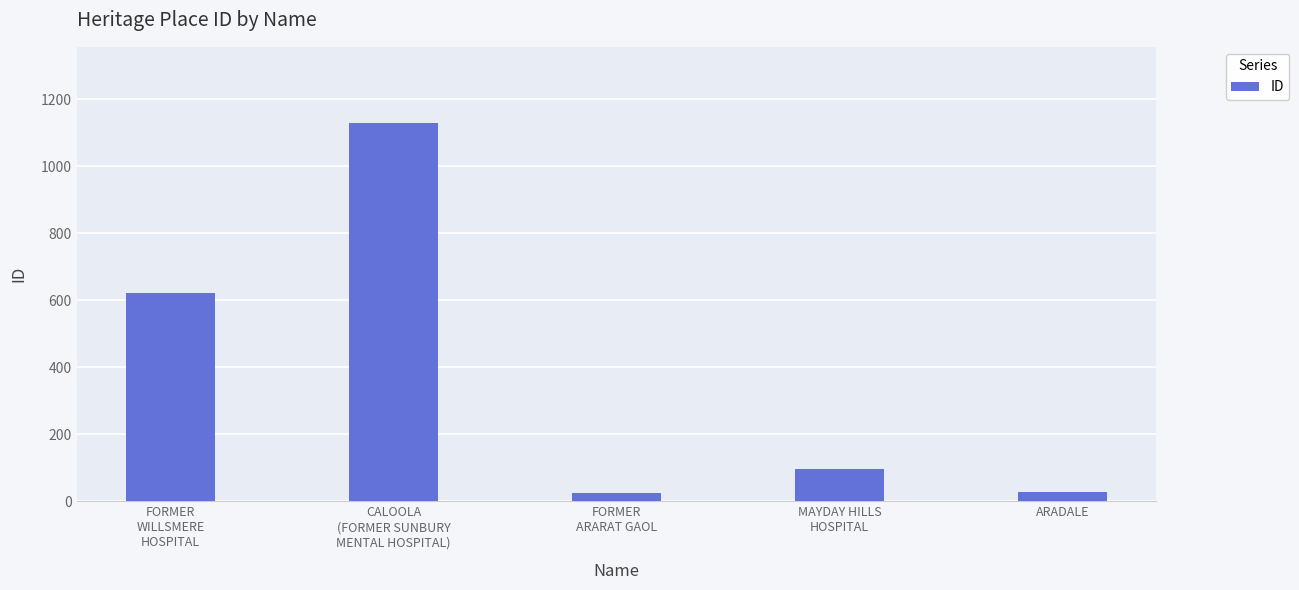

What is the greatest value displayed?

1131